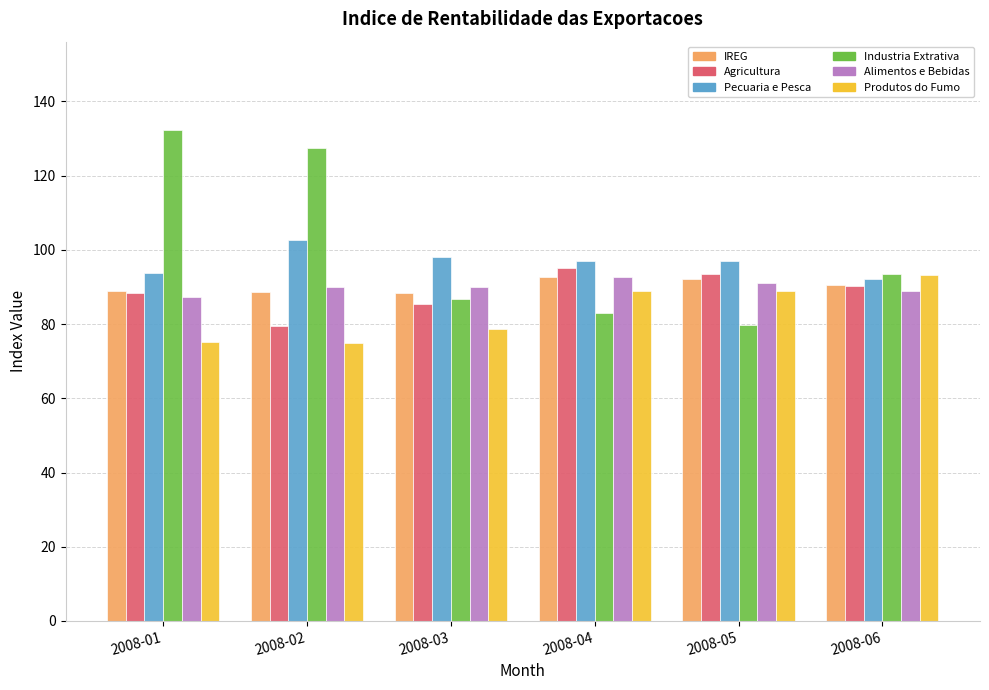

What is the sum of all Pecuaria e Pesca values?

580.5